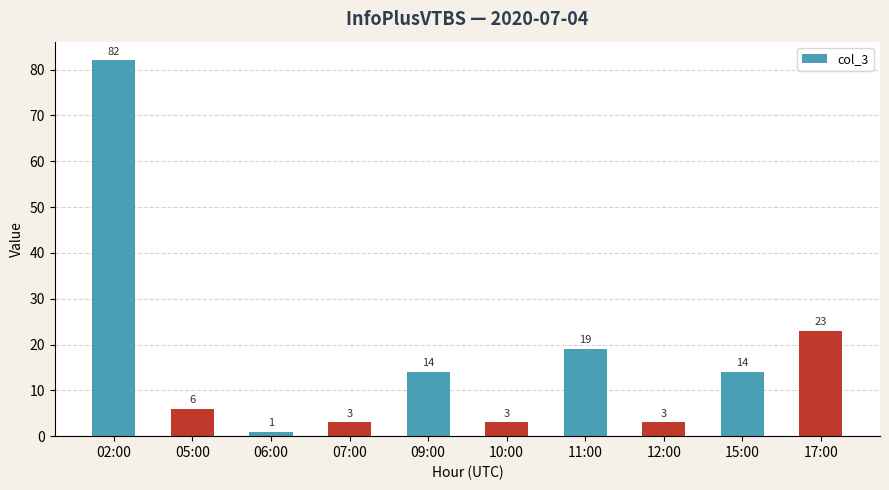

Approximately how many times larger is the value at 10:00 compared to 12:00?

1.0